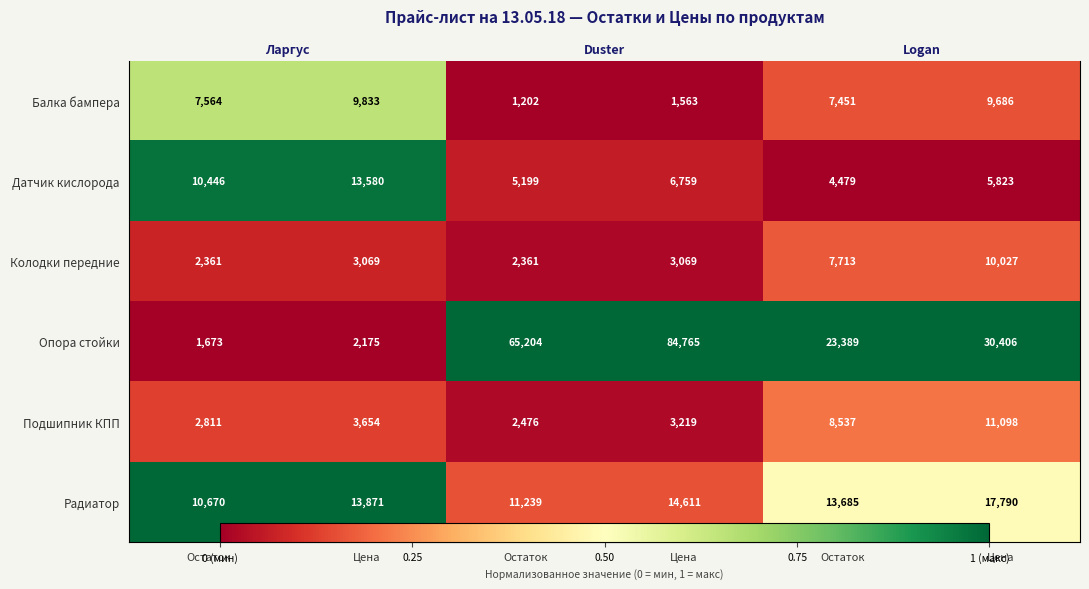

What is the total value across all series at Цена?

2.8